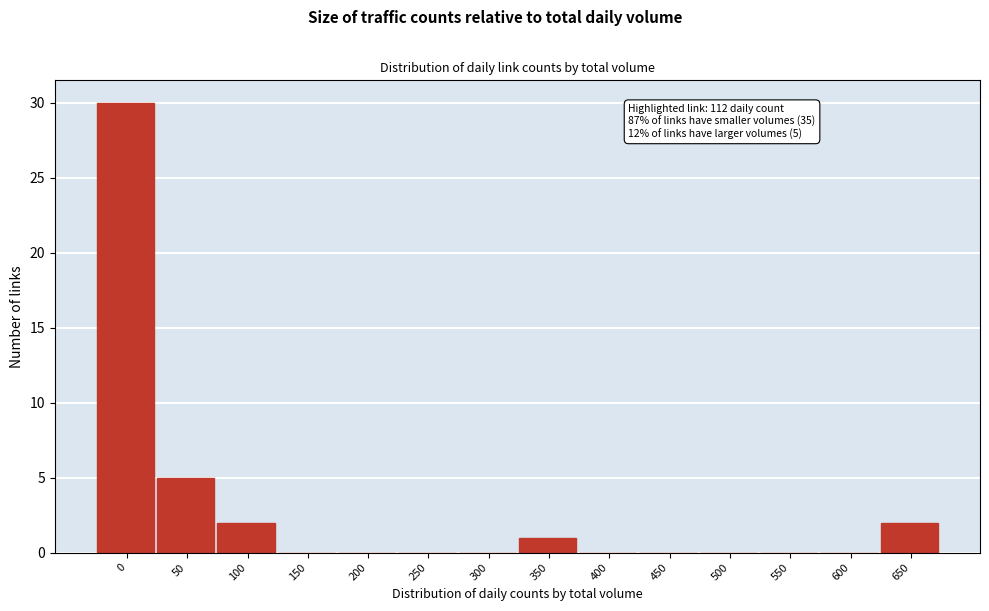

Reading left to right, what are all the values shown in this chart?

0=30	50=5	100=2	150=0	200=0	250=0	300=0	350=1	400=0	450=0	500=0	550=0	600=0	650=2